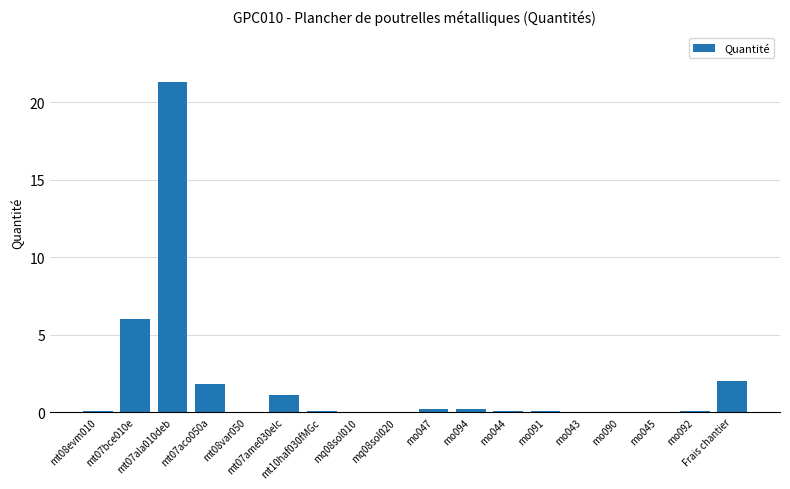

True or false: the data shows 0.0 at mo090.

True